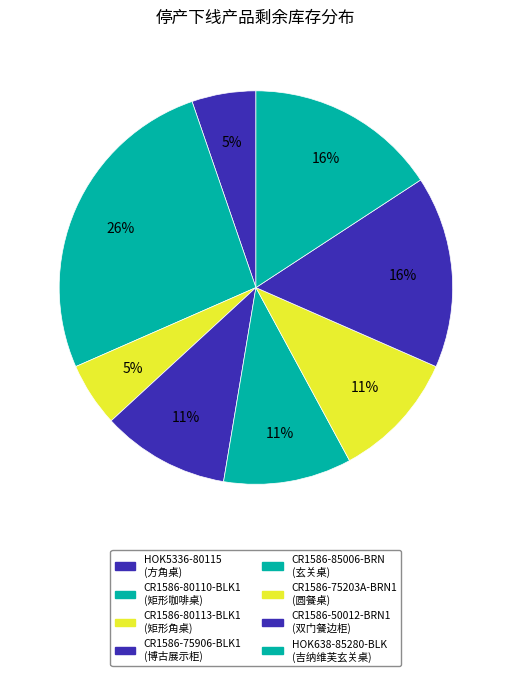

Combined, do HOK638-85280-BLK and CR1586-80110-BLK1 account for over 50%?

No